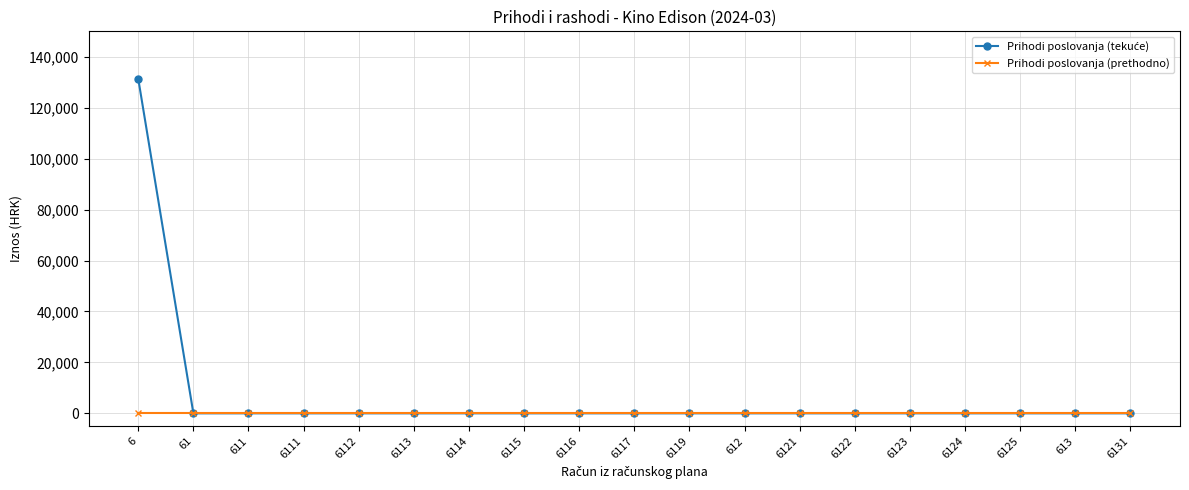

What is the greatest value displayed?

131329.1